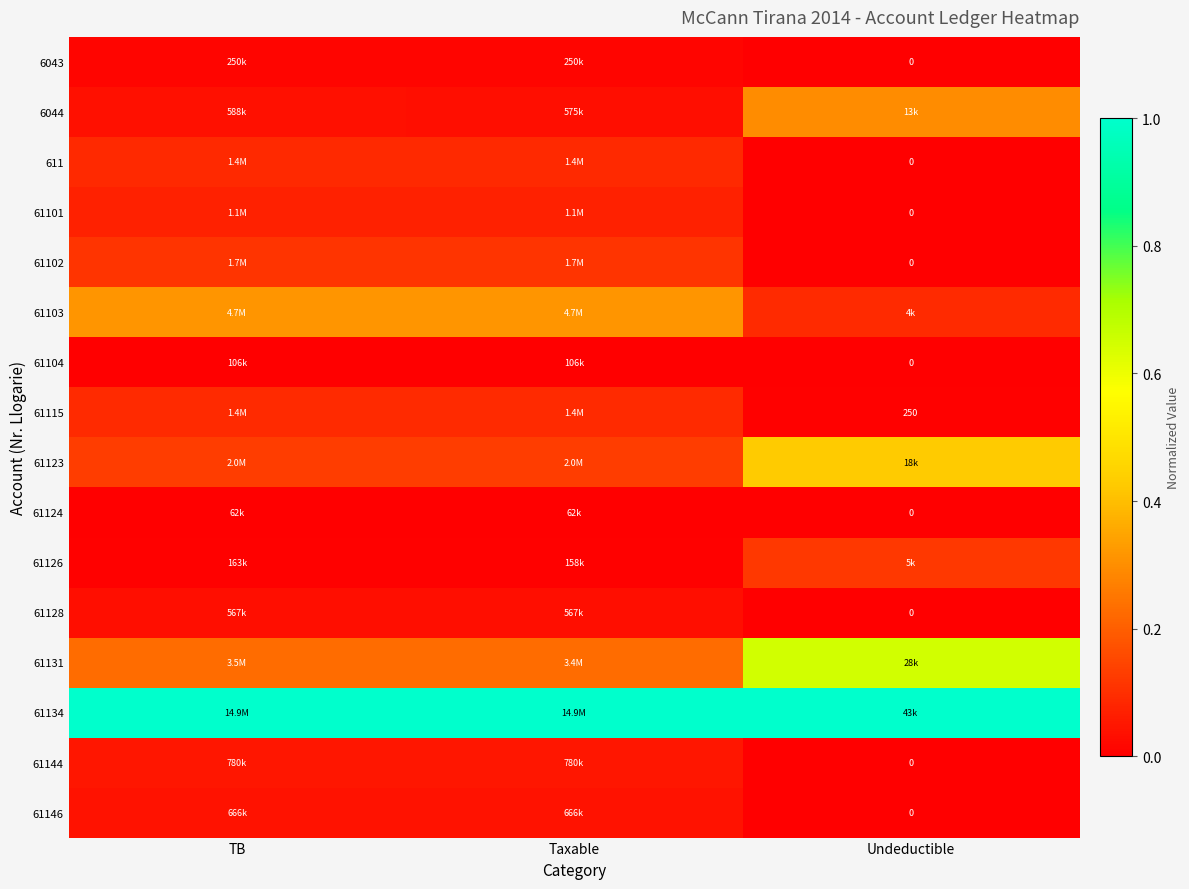

Count the 61146 values in the range 0 to 1.

3